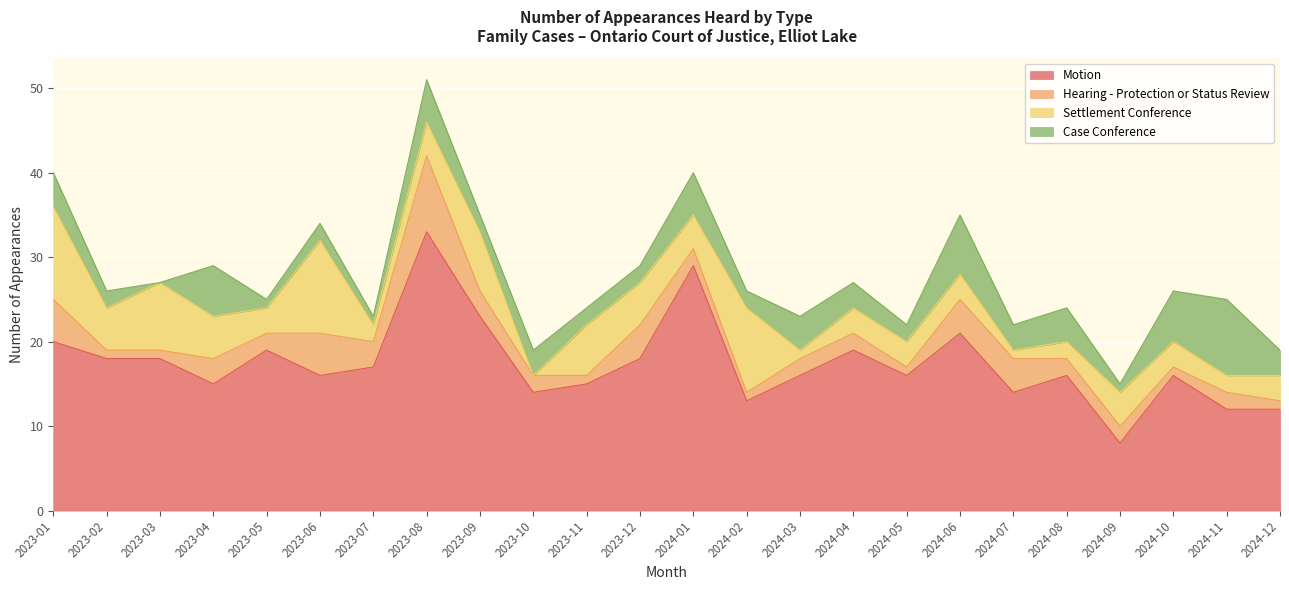

At which category is the sum across all series the highest?

2023-08